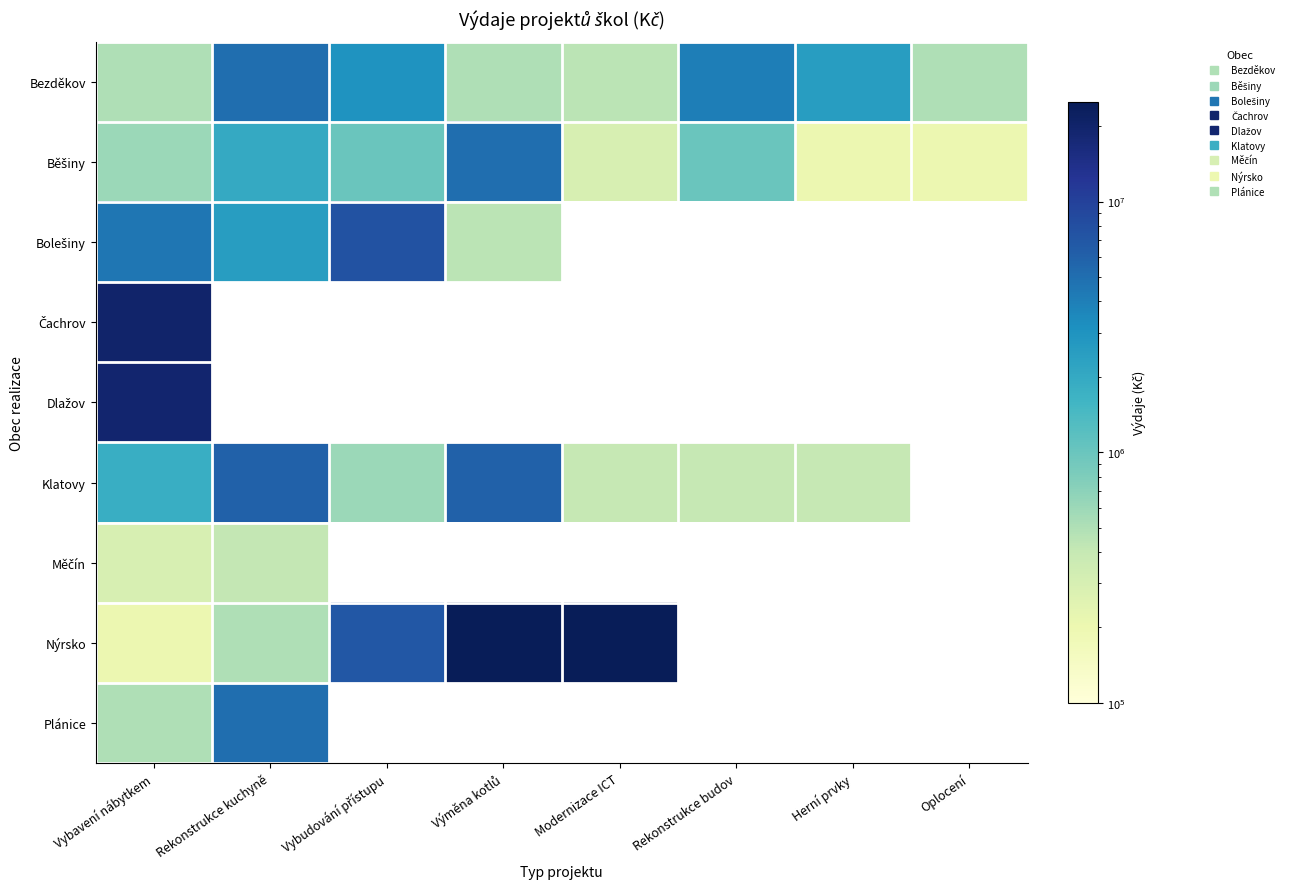

Between Modernizace ICT and Oplocení, which series saw the biggest shift?

Běšiny